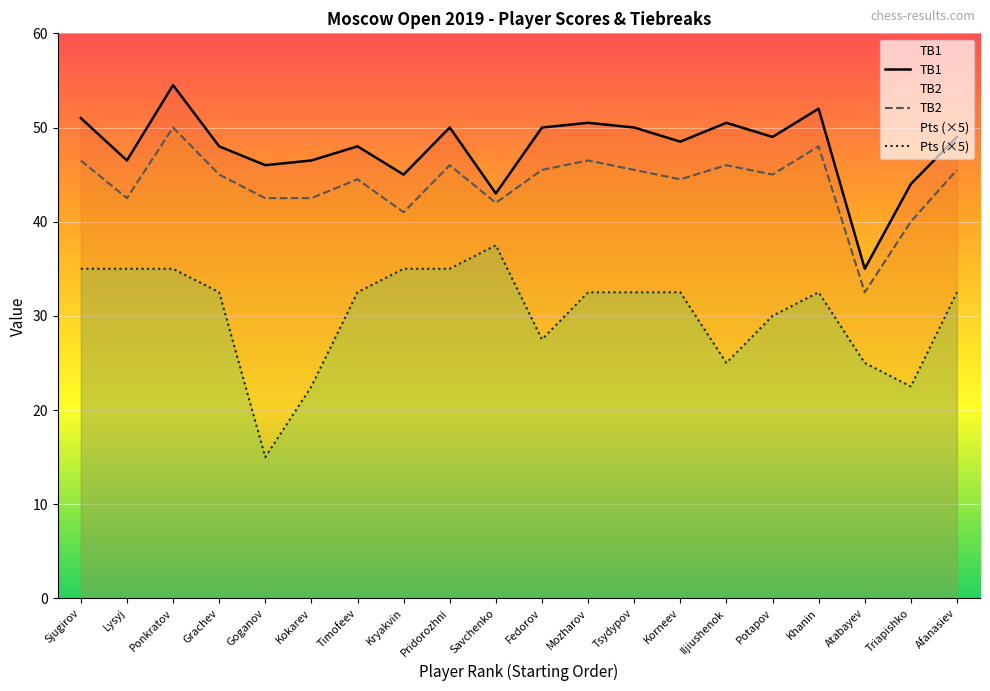

How many distinct data groups are displayed?

3